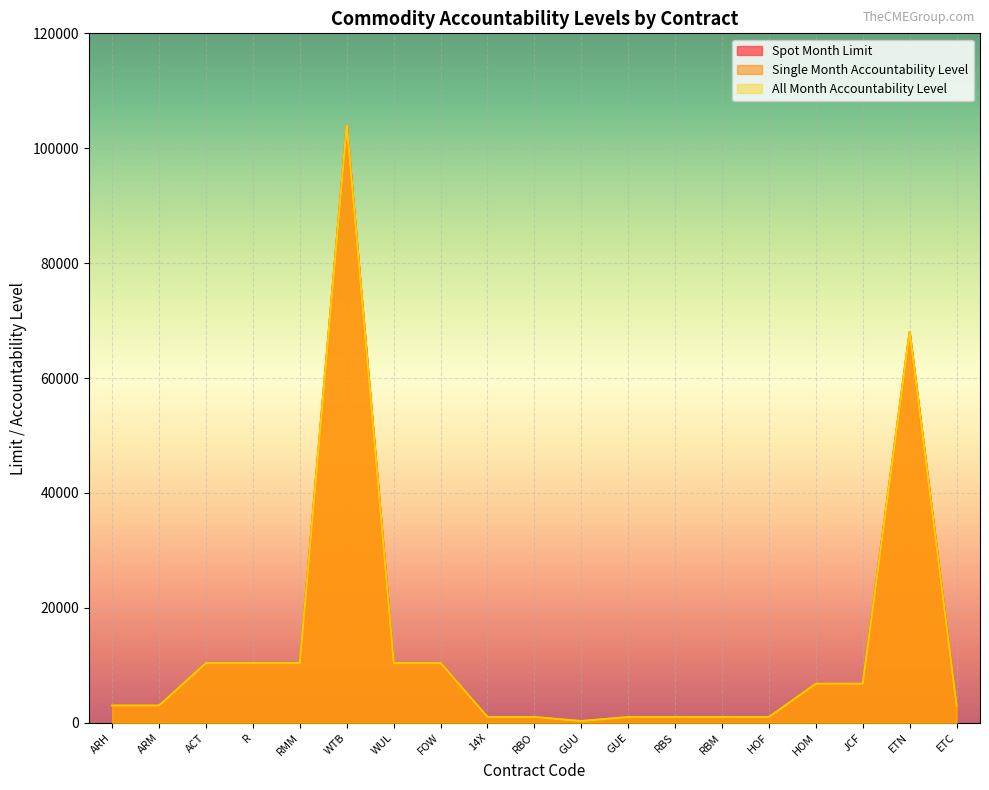

The Spot Month Limit series shows 6800 at JCF. True or false?

True